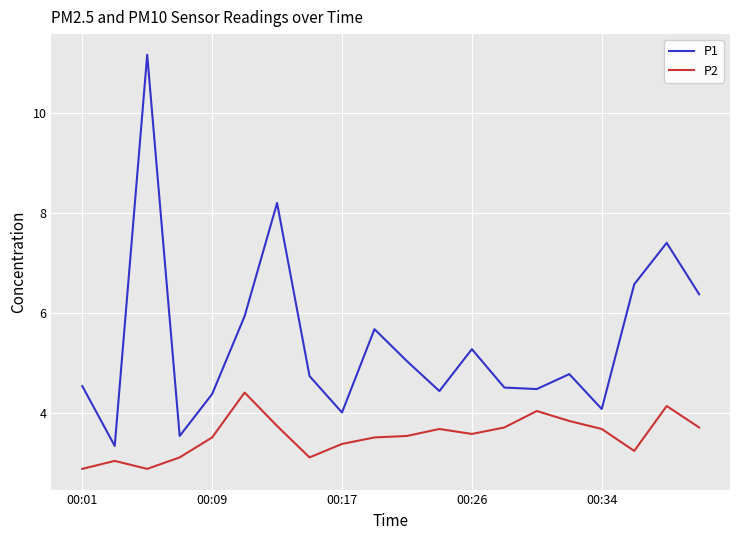

True or false: P2 and P1 cross at least once.

False